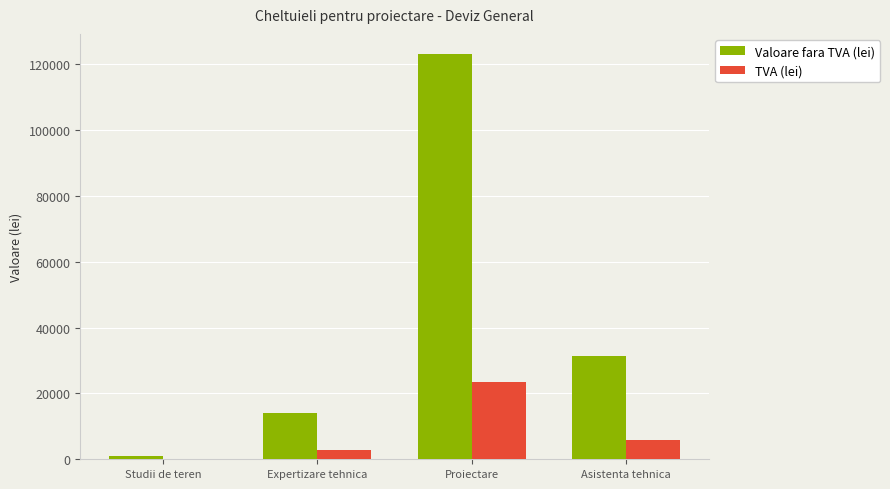

Is it true that Valoare fara TVA (lei) equals 31244.7 at Asistenta tehnica?

True